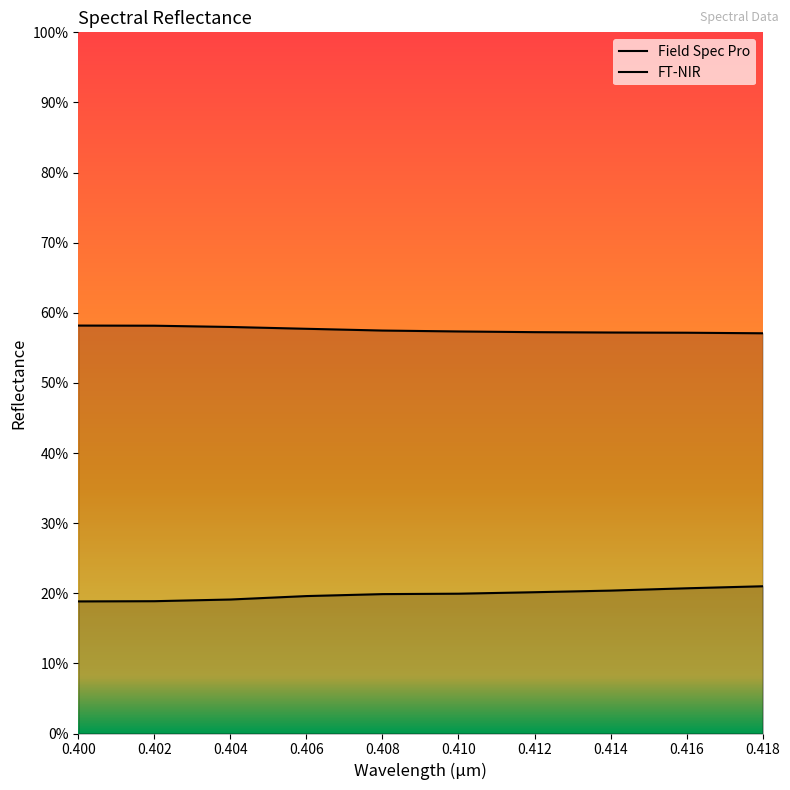

What is the minimum value shown in the chart?

0.2